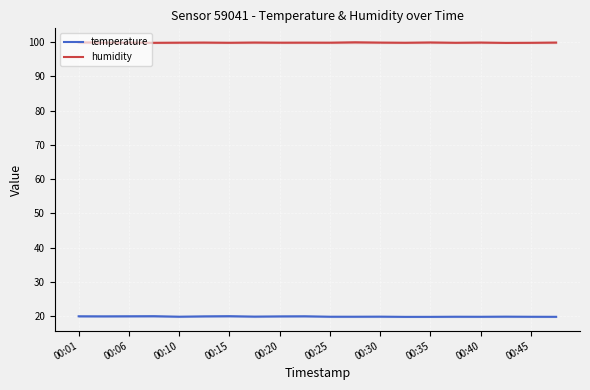

Which series has the widest spread of values?

temperature